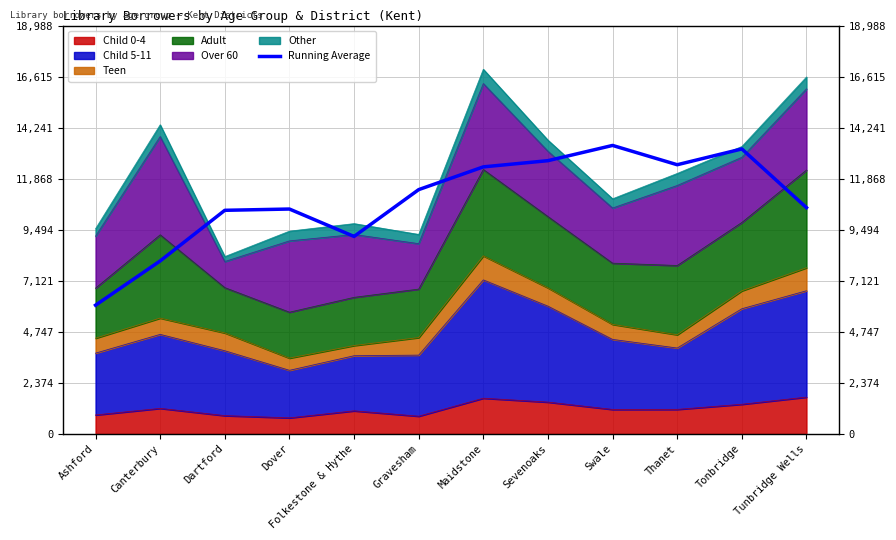

What is the label of the 11th point from the left?

Tonbridge